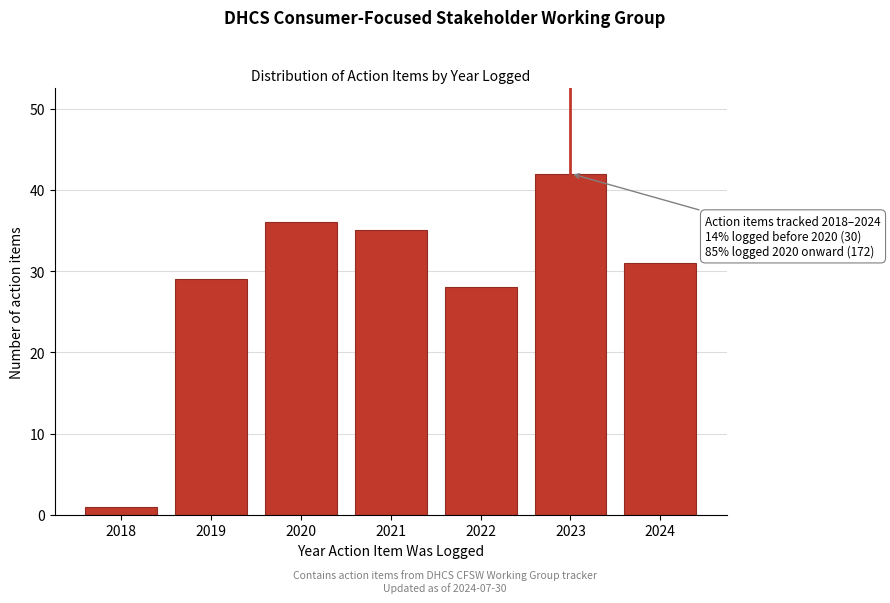

Reading left to right, list all the values displayed in this chart.

1	29	36	35	28	42	31